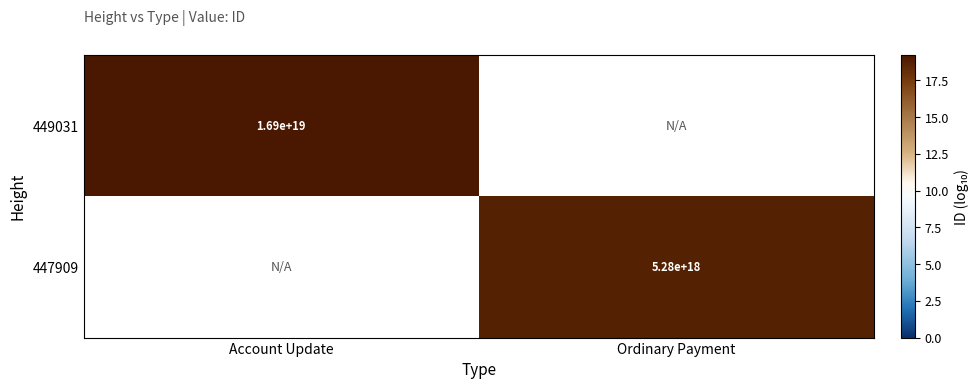

Is it true that 449031 equals 19.2 at Account Update?

True